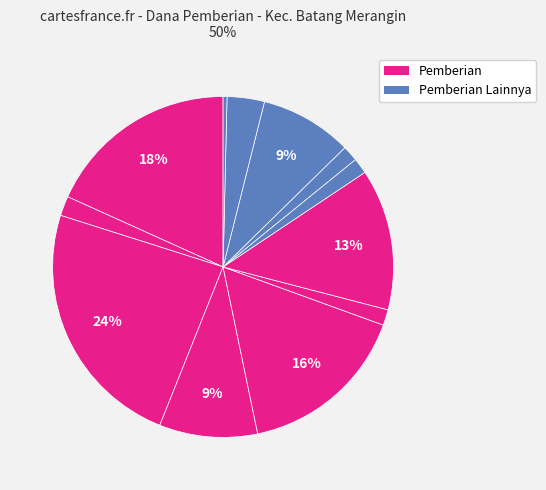

Count the number of slices in the pie.

12